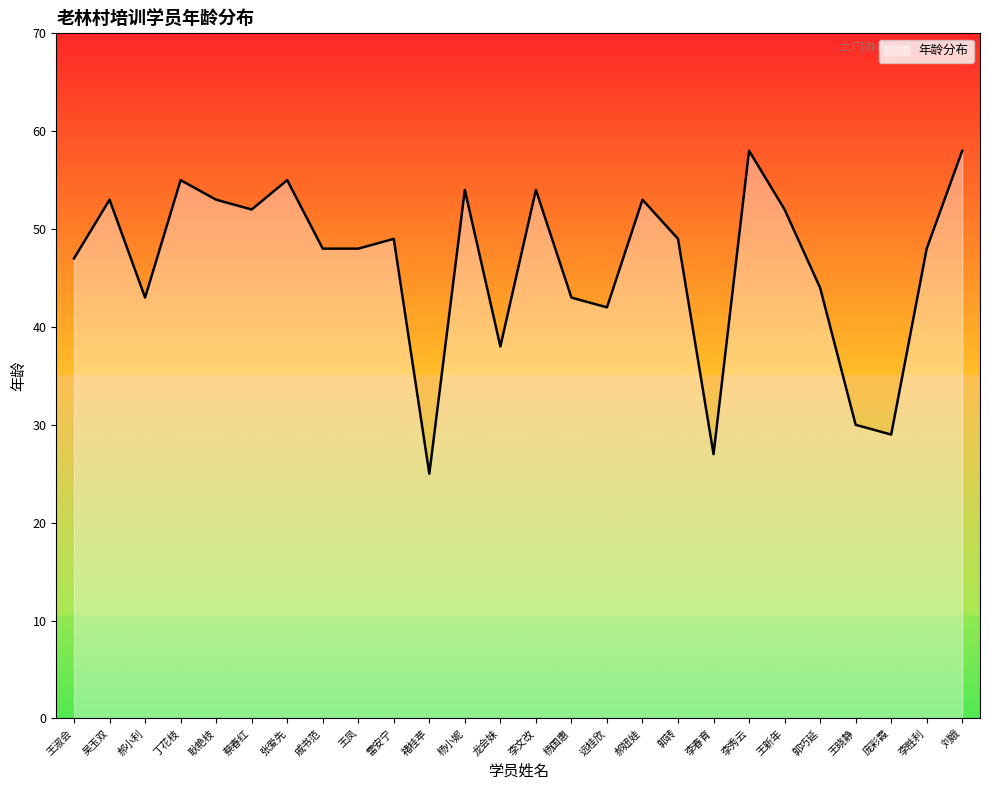

At which category does the data reach its first local valley?

郝小利